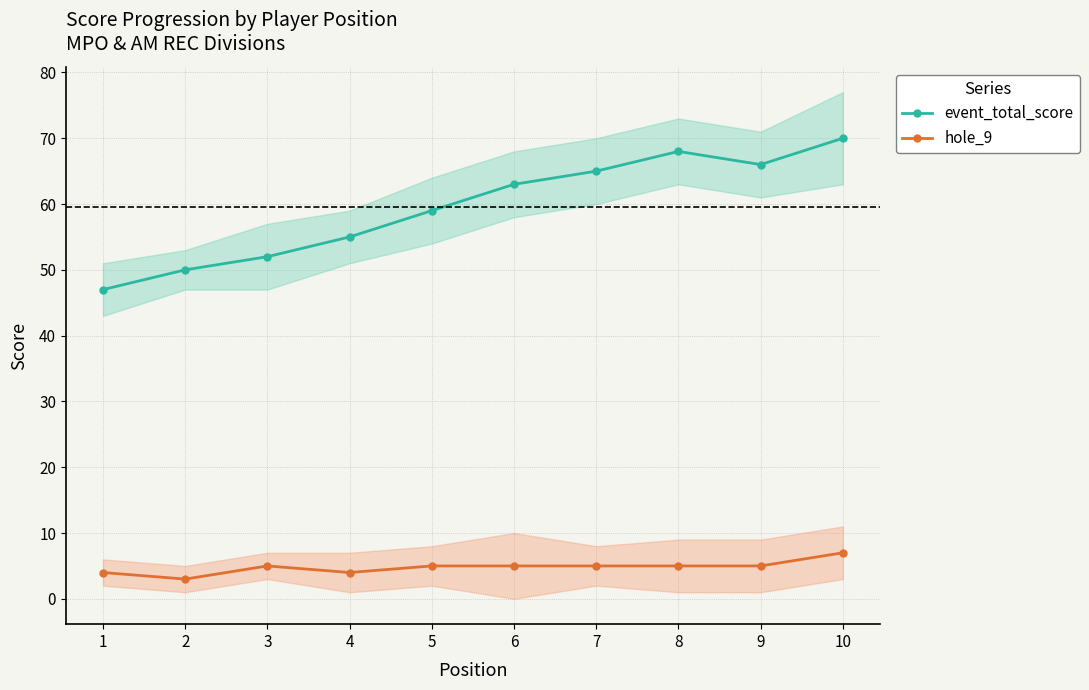

In event_total_score, how many points are lower than both neighbors (excluding endpoints)?

1